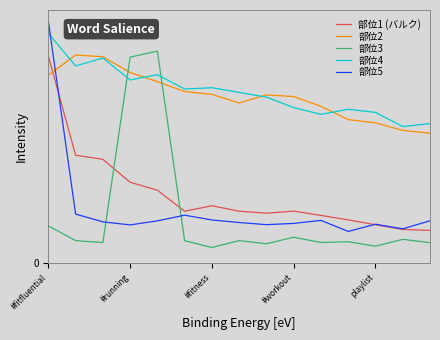

How many series are shown in this chart?

5